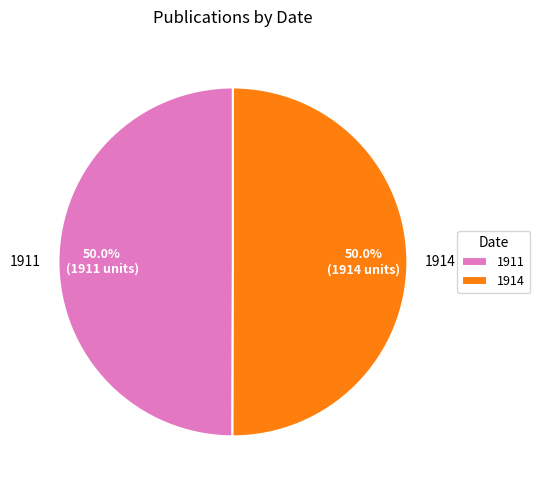

How many slices are in this pie chart?

2